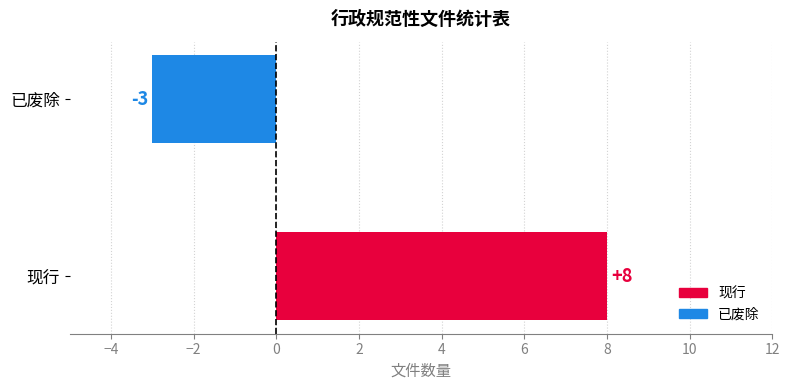

How many values are below 8?

1